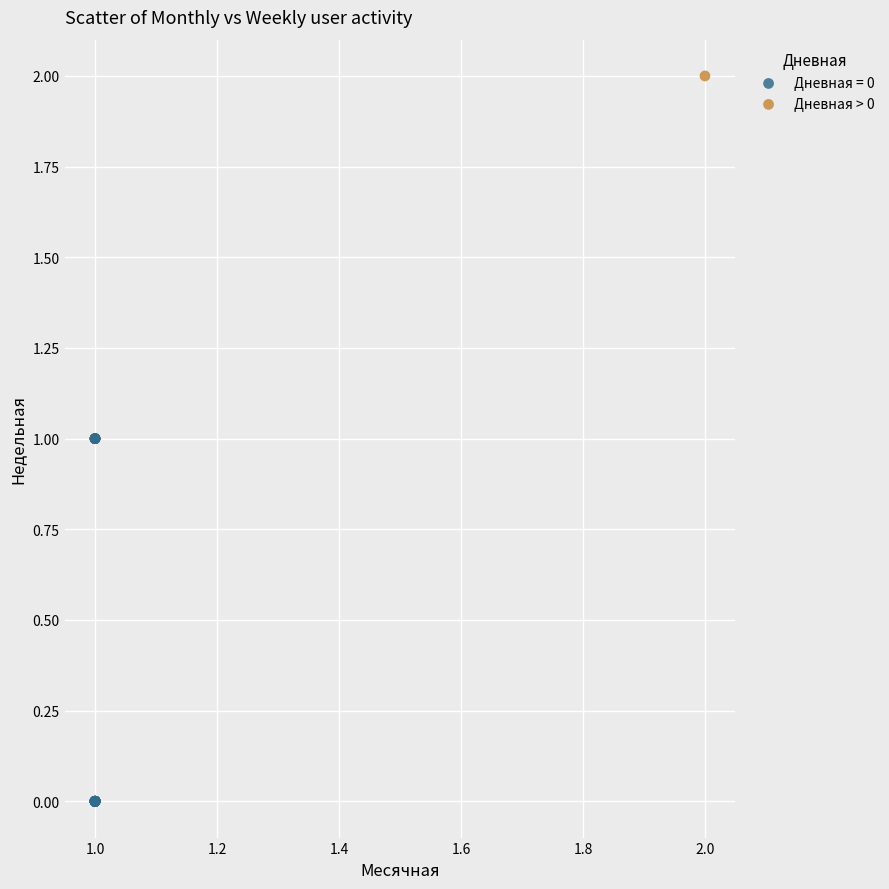

What are all the series names shown in the legend?

Дневная = 0, Дневная > 0